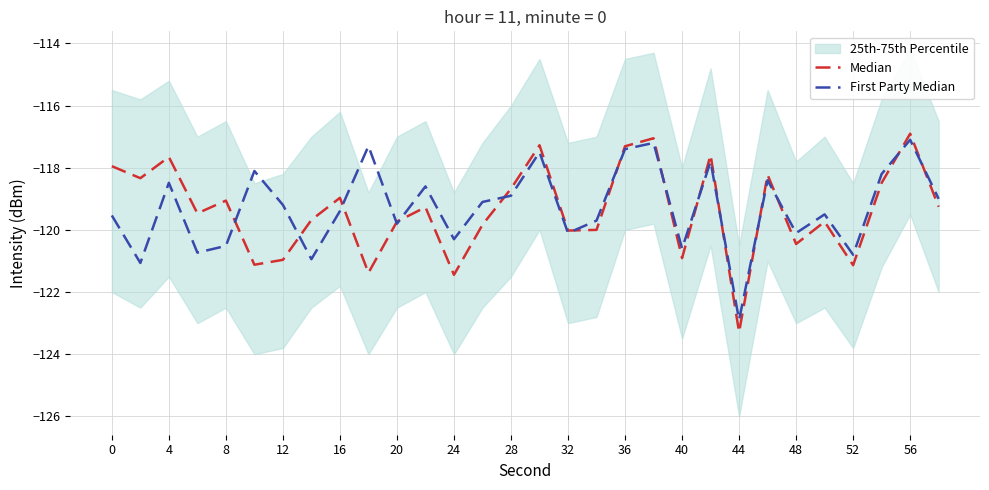

What is the smallest value displayed?

-123.3